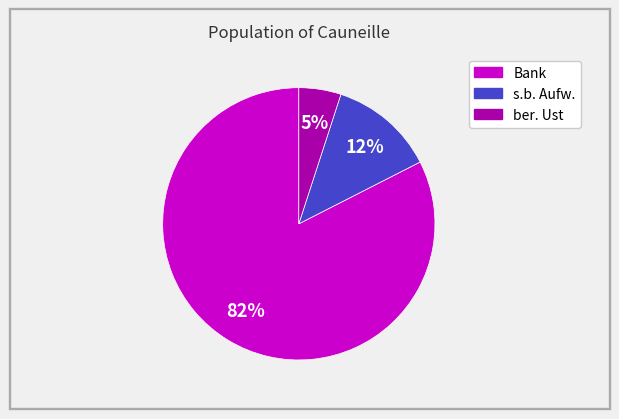

Which slice is the smallest?

ber. Ust